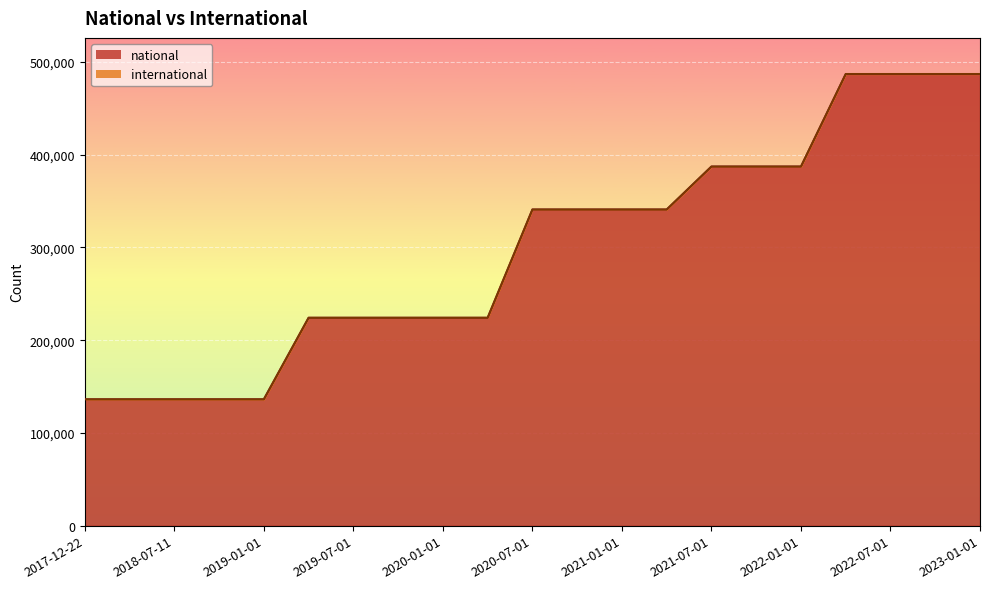

Is it true that the value at 2022-10-01 is 486991?

True